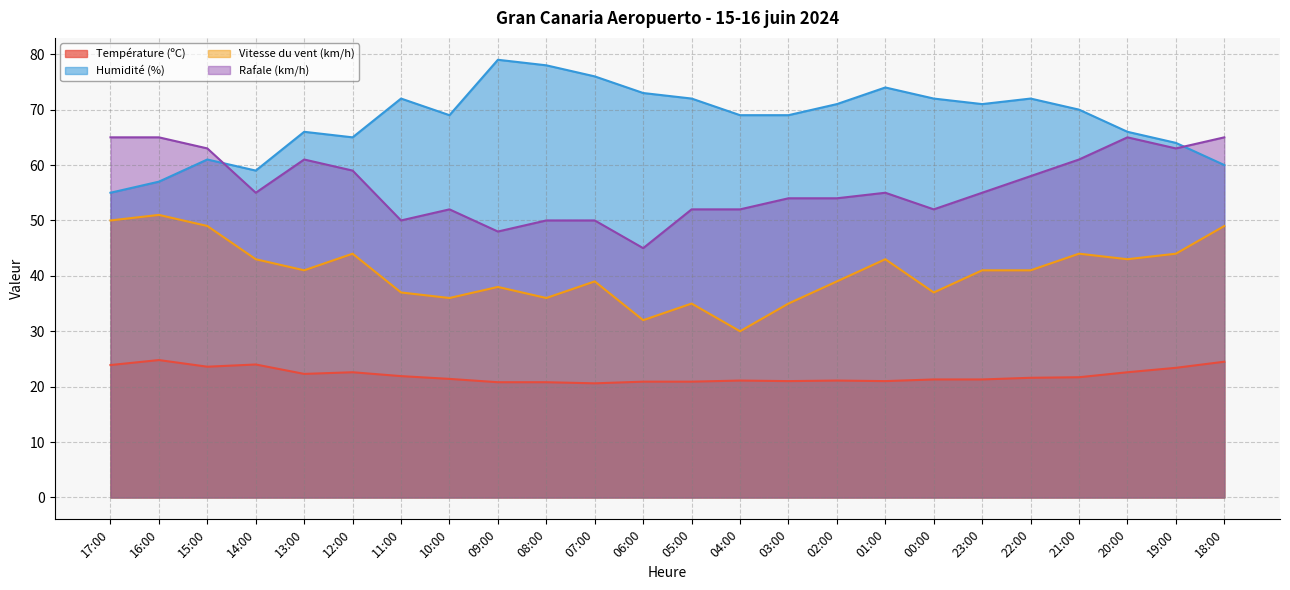

Rank the categories by Vitesse du vent (km/h) value from highest to lowest.

16:00, 17:00, 15:00, 18:00, 12:00, 21:00, 19:00, 14:00, 01:00, 20:00, 13:00, 23:00, 22:00, 07:00, 02:00, 09:00, 11:00, 00:00, 10:00, 08:00, 05:00, 03:00, 06:00, 04:00